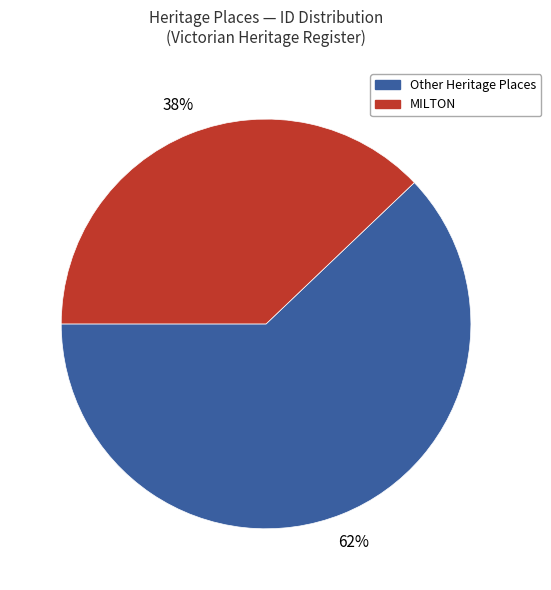

Do MILTON and Other Heritage Places together represent more than half of the pie?

Yes